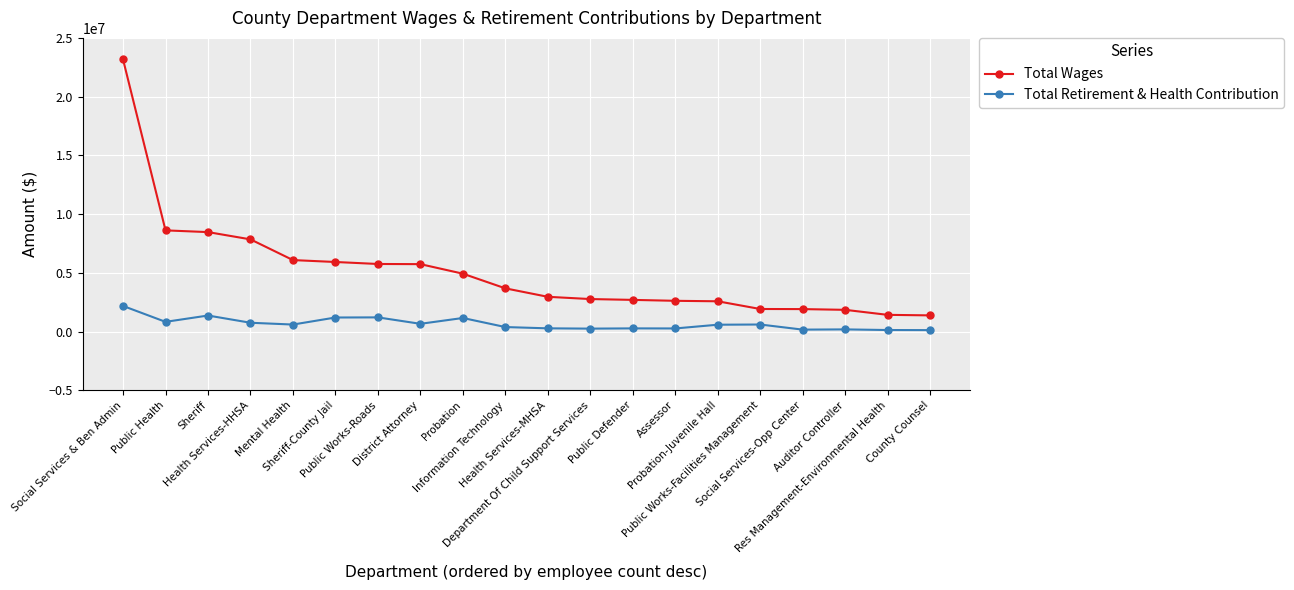

What is the maximum value shown in the chart?

23163175